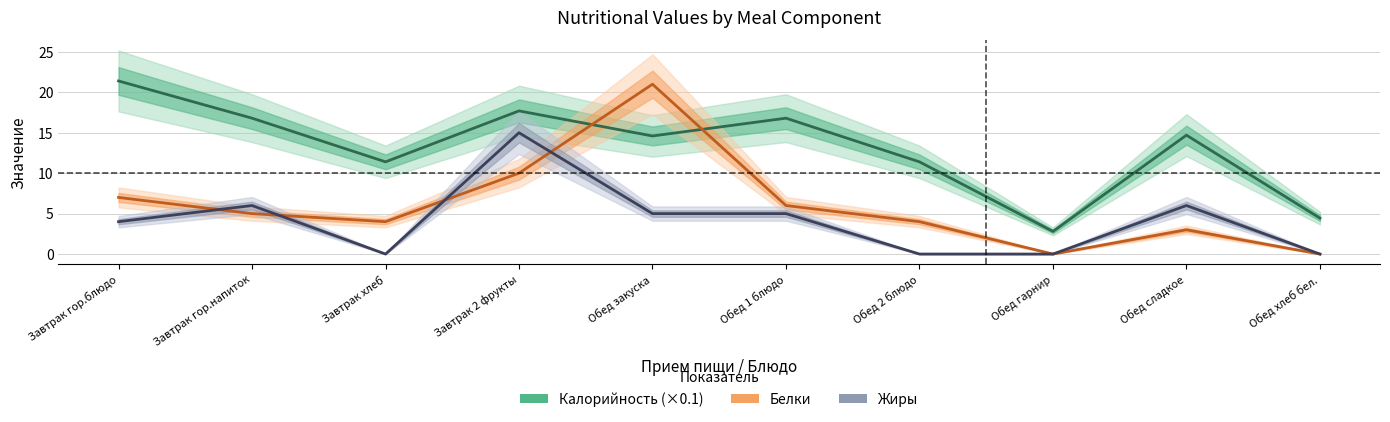

How many data points in Калорийность (×0.1) are above 14?

6